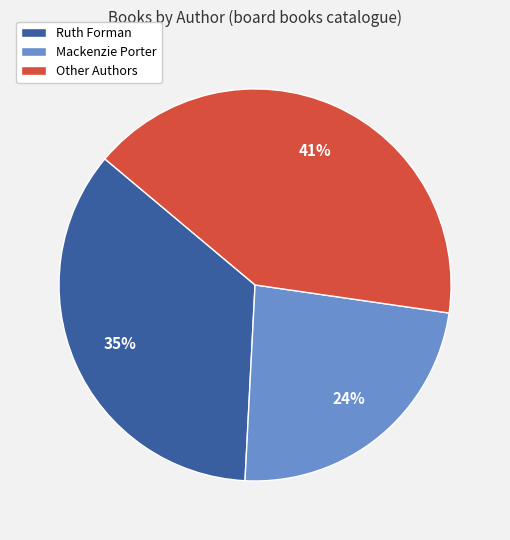

To the nearest percent, what is the combined percentage of Other Authors and Mackenzie Porter?

65%